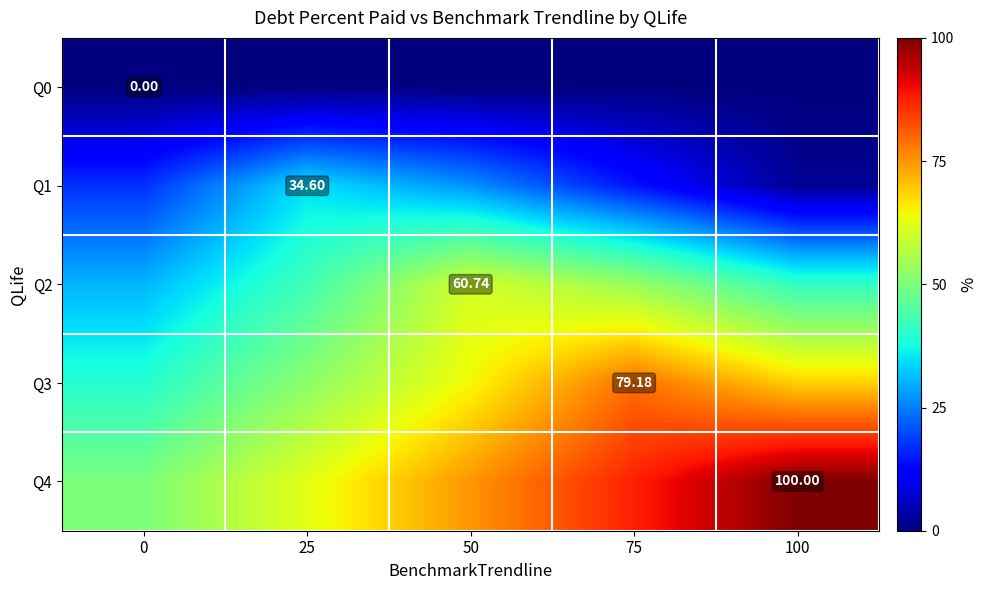

At which category is the sum across all series the highest?

75